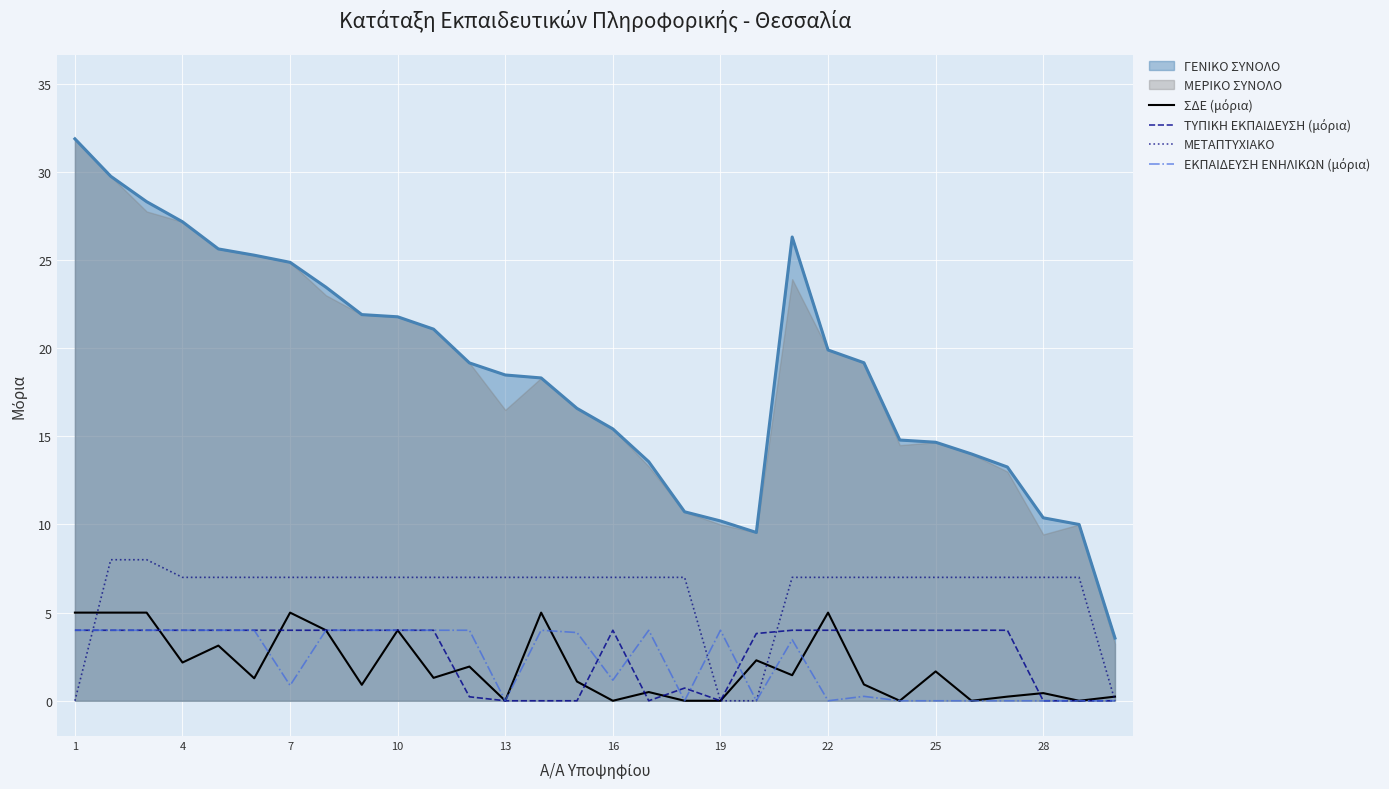

Does the chart display data point markers on the line(s)?

No